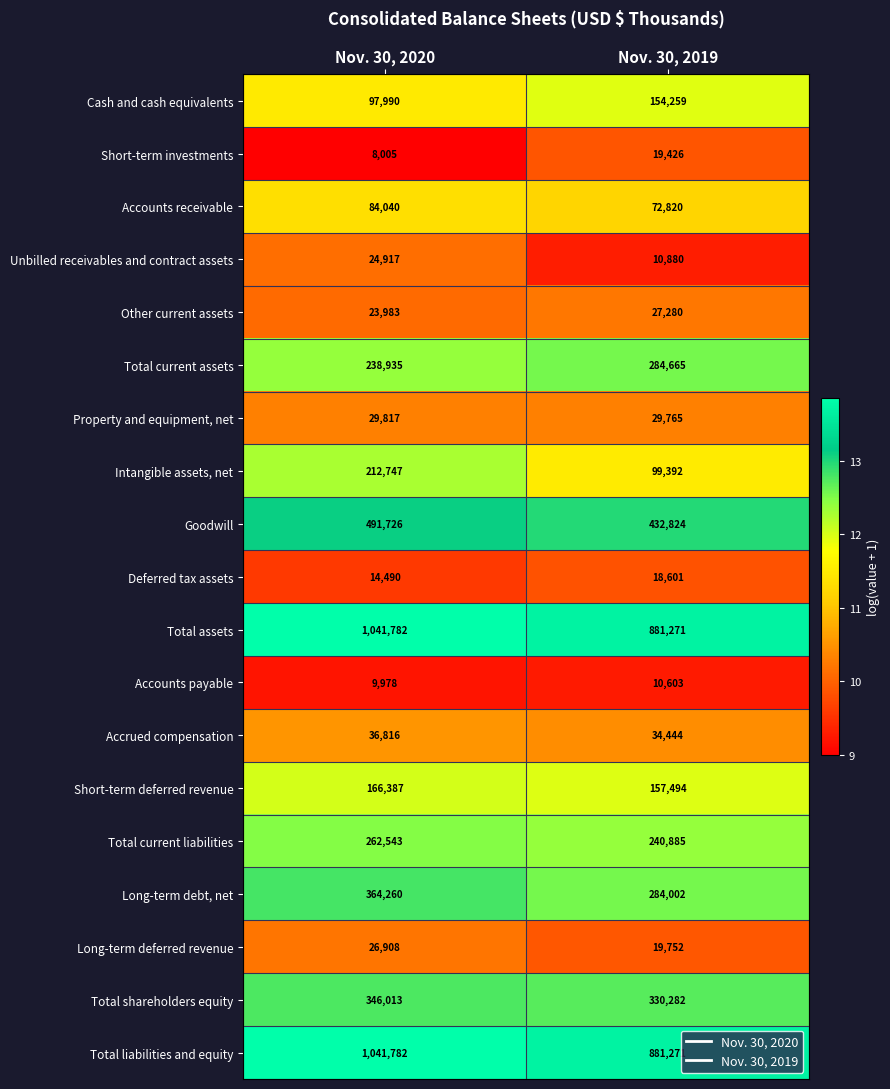

What is the maximum value shown in the chart?

1041782